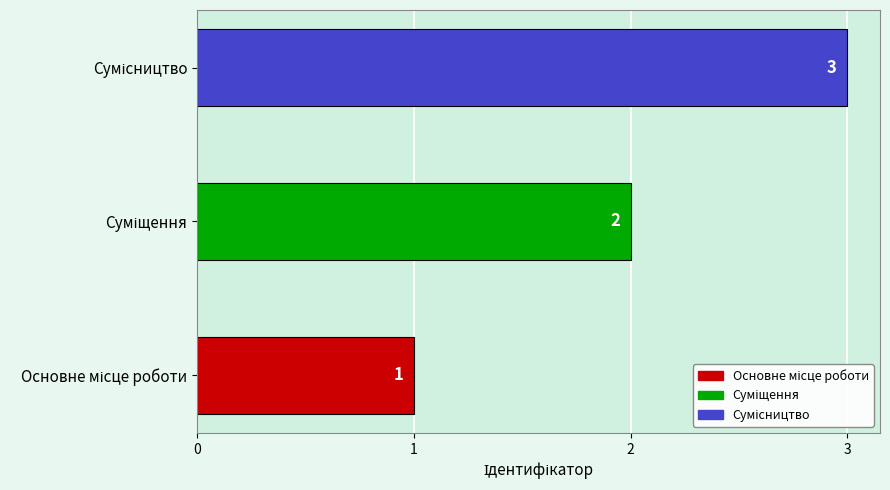

Count the number of categories in the chart.

3